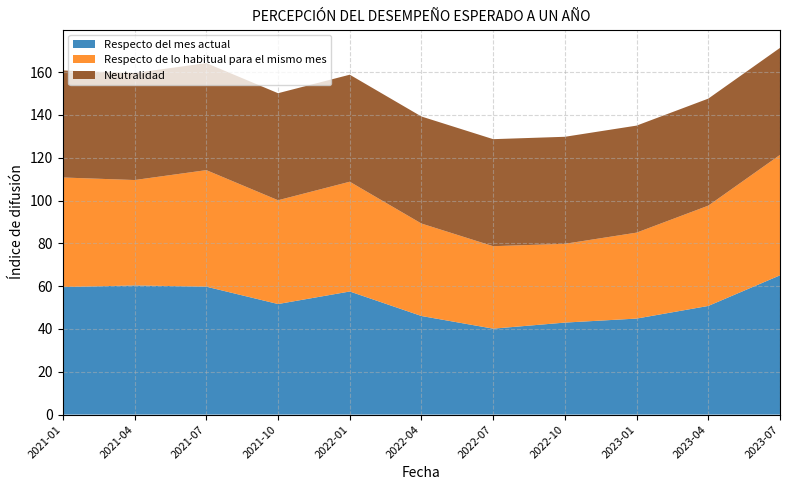

Reading left to right, extract all data points from this chart.

Respecto del mes actual: 59.5	60.3	59.8	51.6	57.5	46.1	40.1	43.0	44.8	50.8	65.1
Respecto de lo habitual para el mismo mes: 51.2	49.2	54.4	48.5	51.3	43.2	38.5	36.8	40.2	46.9	56.2
Neutralidad: 50.0	50.0	50.0	50.0	50.0	50.0	50.0	50.0	50.0	50.0	50.0